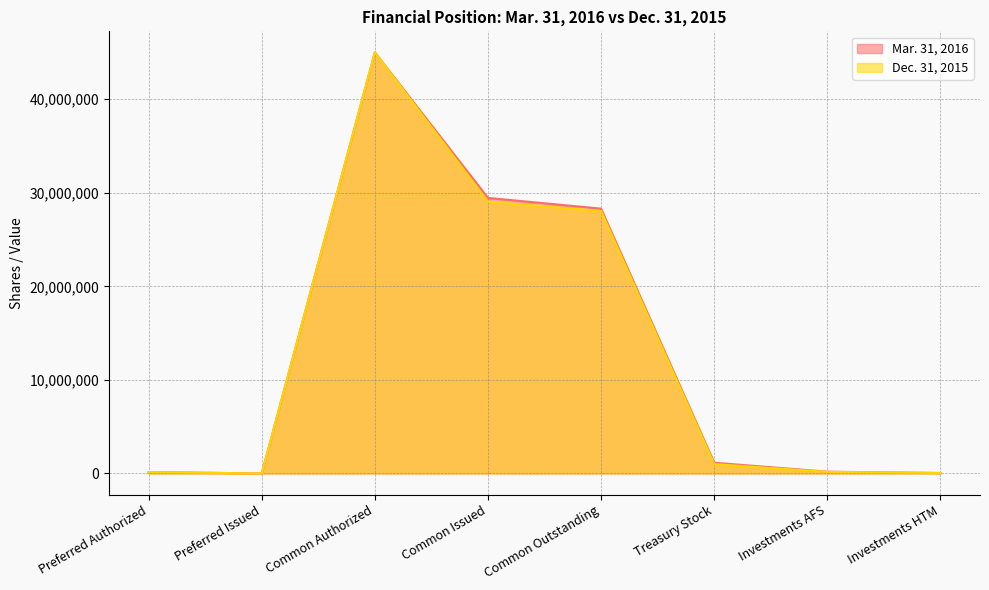

True or false: Mar. 31, 2016 and Dec. 31, 2015 cross at least once.

False